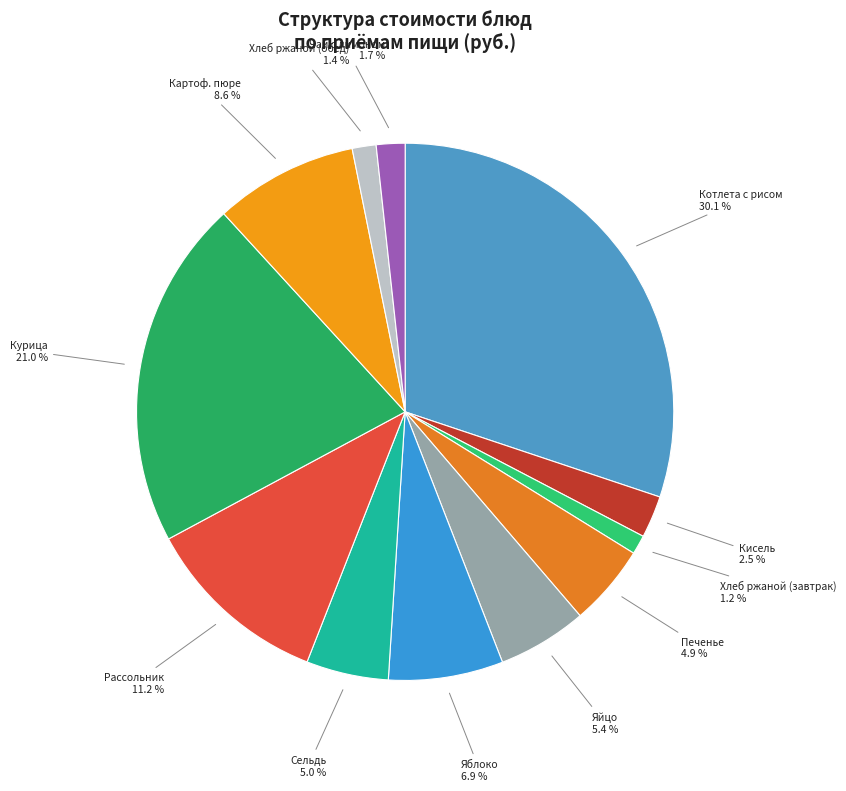

The Яйцо slice represents 1% of the pie. True or false?

False